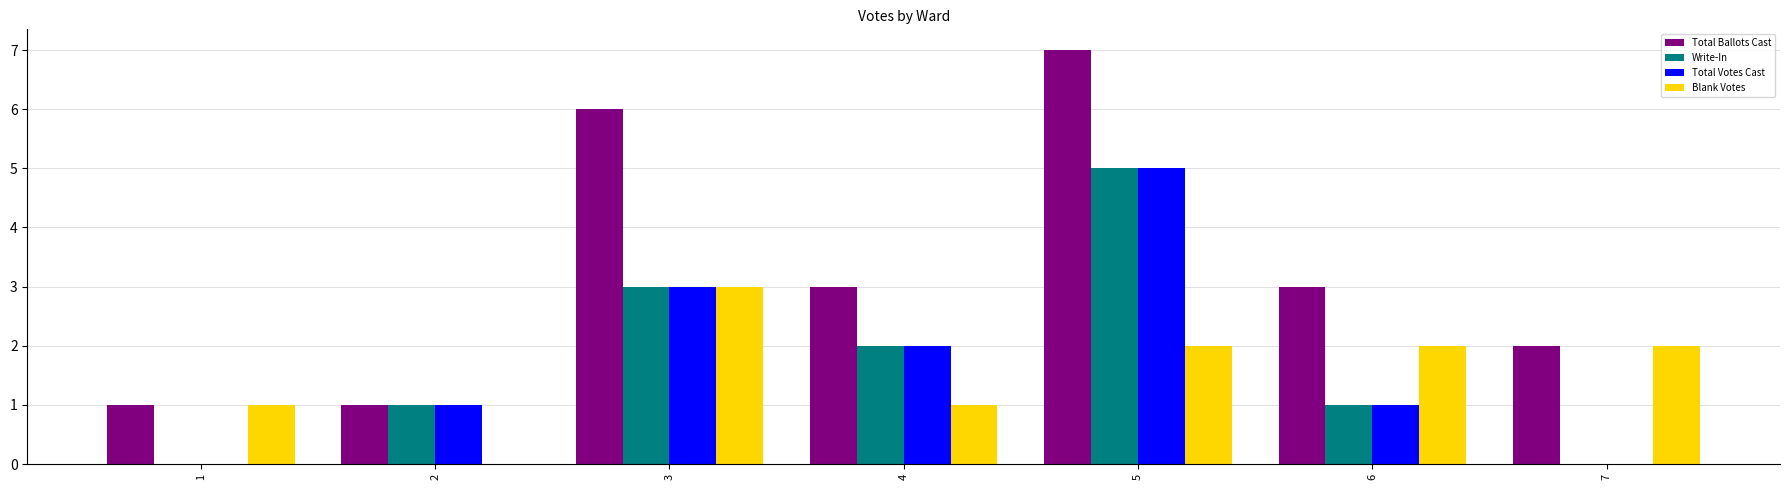

Which label corresponds to the largest value in the chart?

5